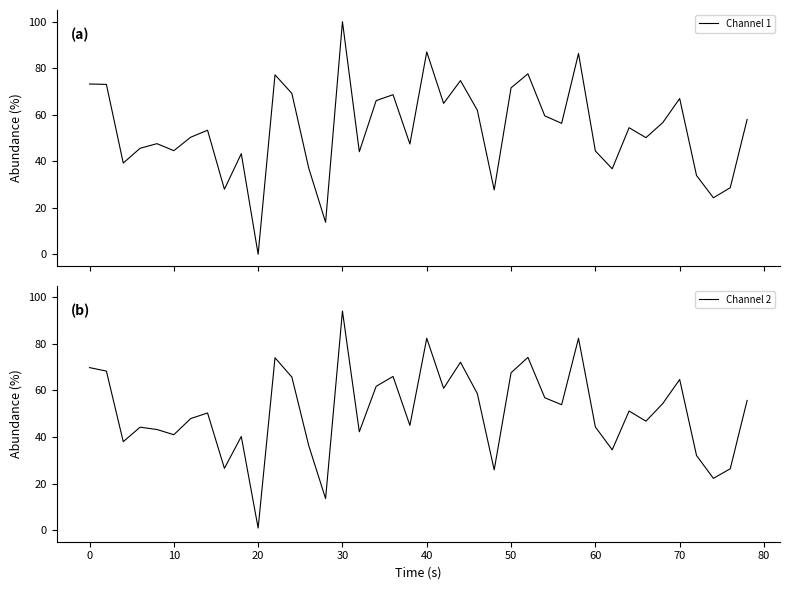

What is the greatest value displayed?

100.0